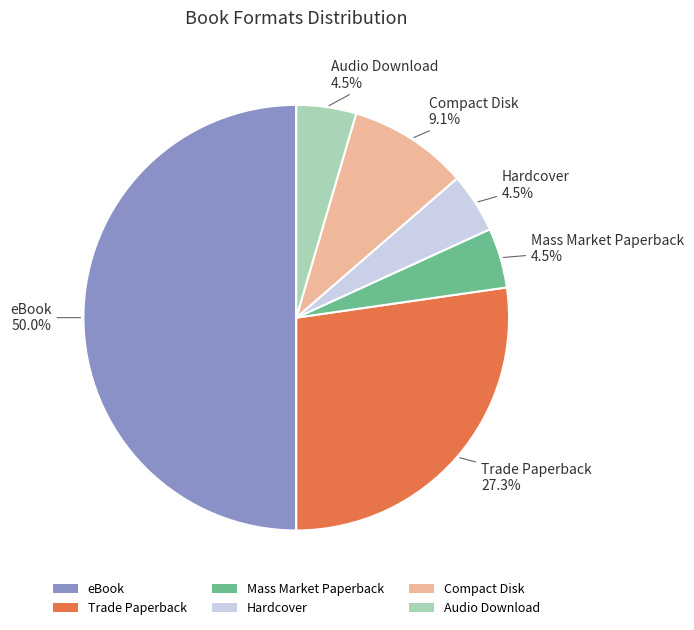

What is the largest slice in the pie chart?

eBook